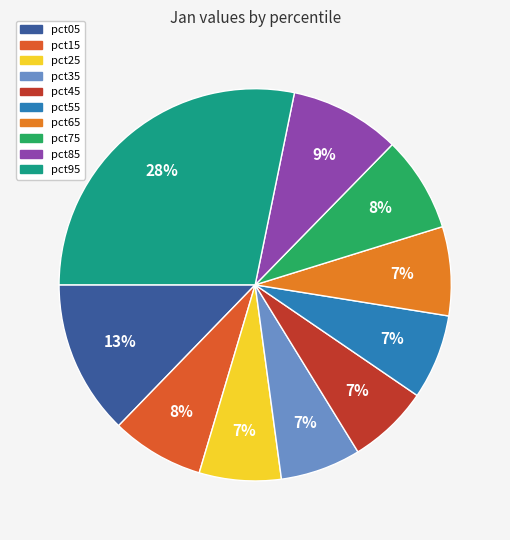

To the nearest percent, what is the difference between the pct75 and pct95 slice percentages?

20%